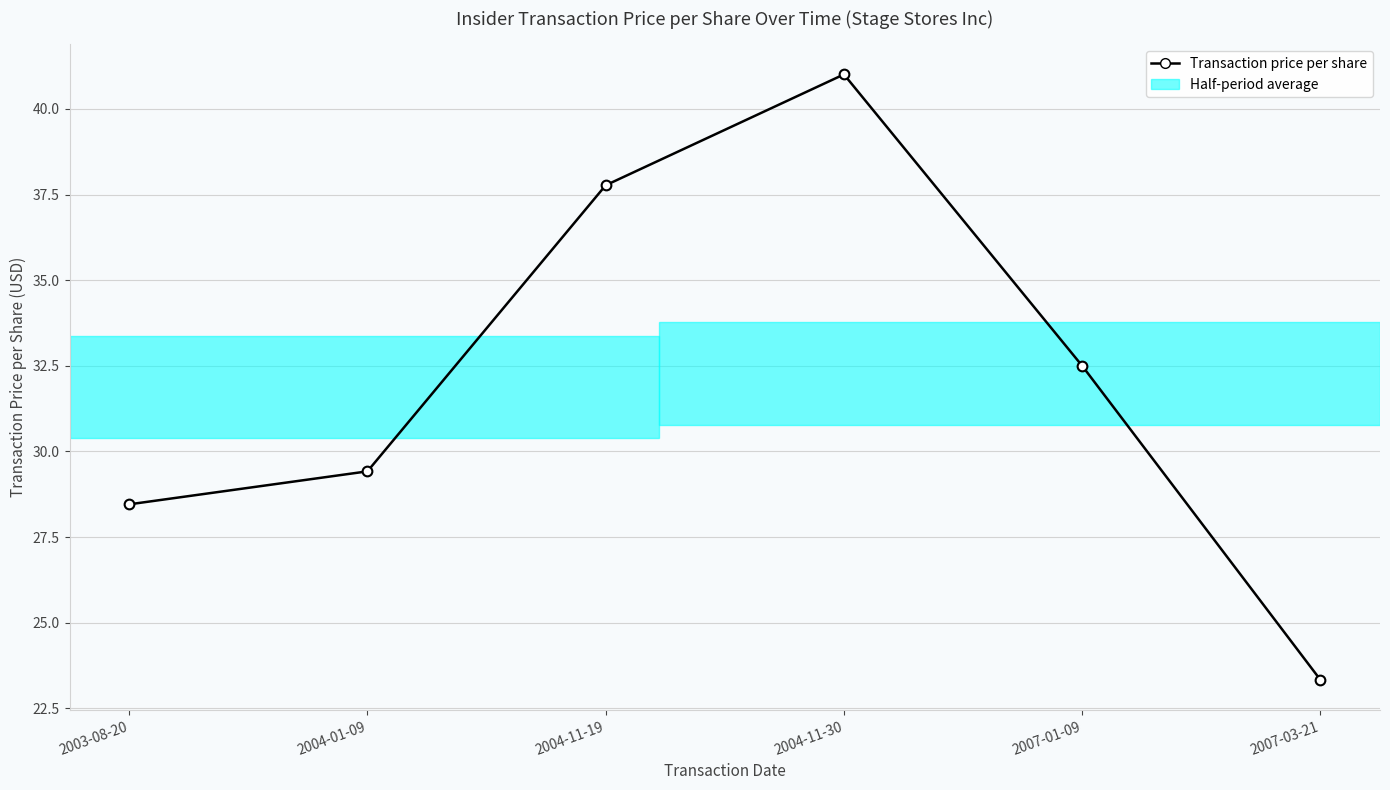

Reading right to left, transcribe all the data shown in this chart.

23.3	32.5	41.0	37.8	29.4	28.5